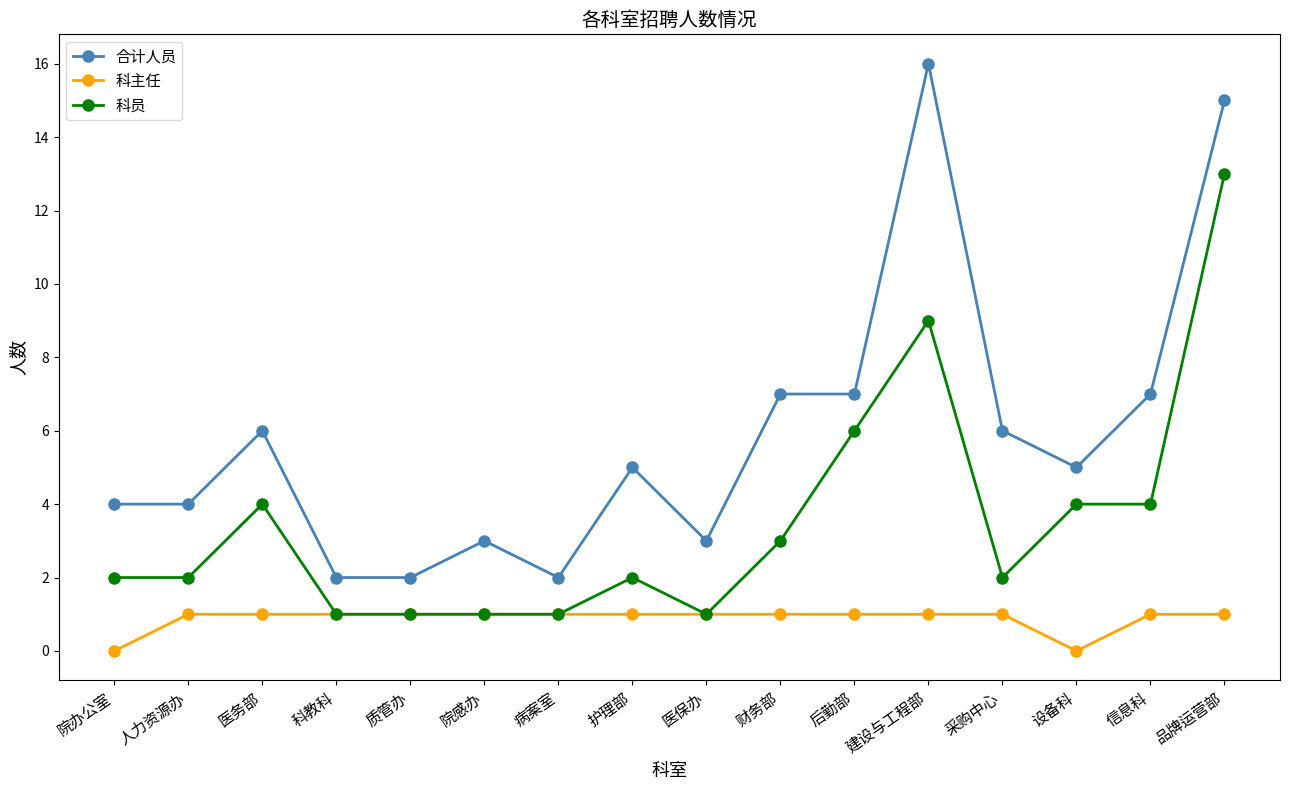

The 合计人员 series shows 15 at 品牌运营部. True or false?

True